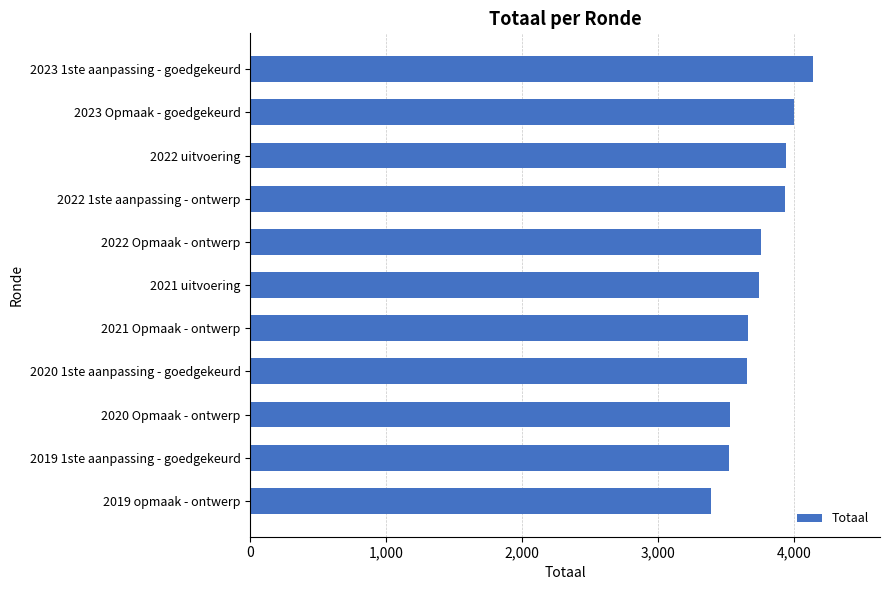

At which category does the chart reach its peak across all series?

2023 1ste aanpassing - goedgekeurd